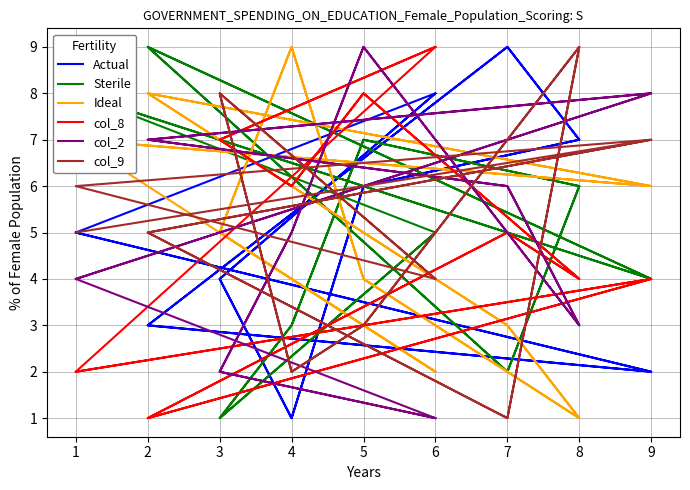

Which series has the largest total across all categories?

col_8